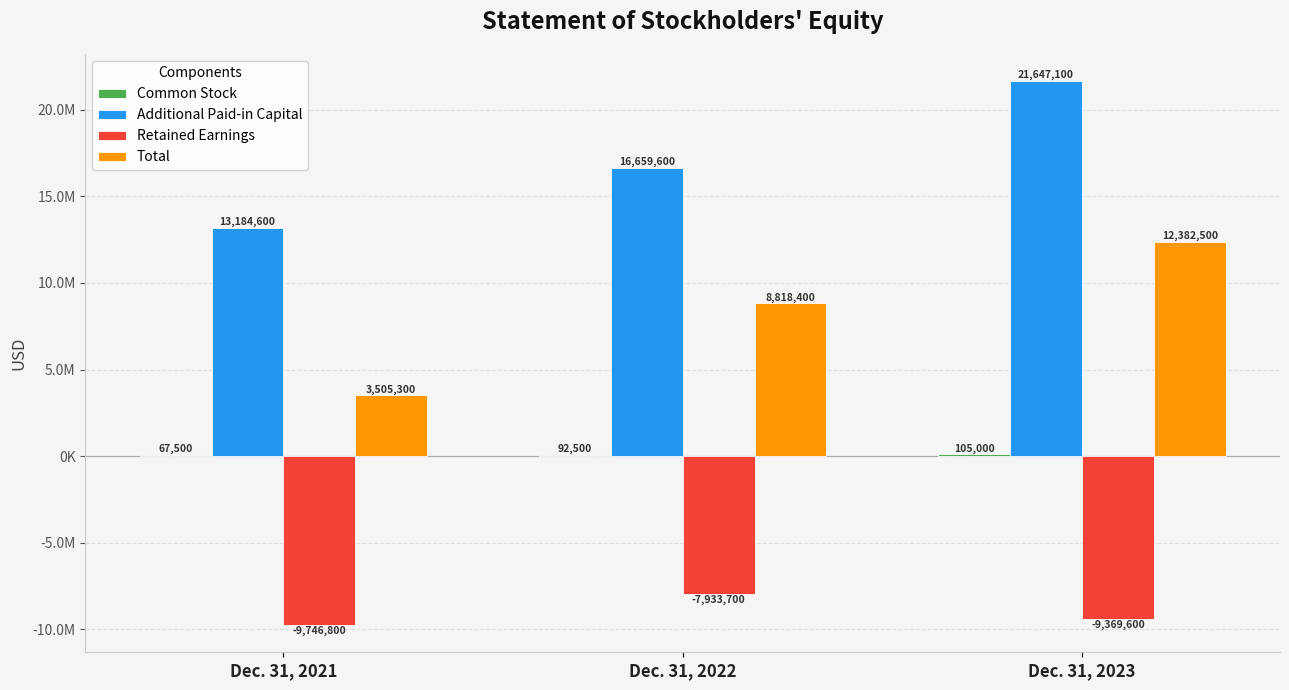

List the labels in order of Common Stock value, largest first.

Dec. 31, 2023, Dec. 31, 2022, Dec. 31, 2021